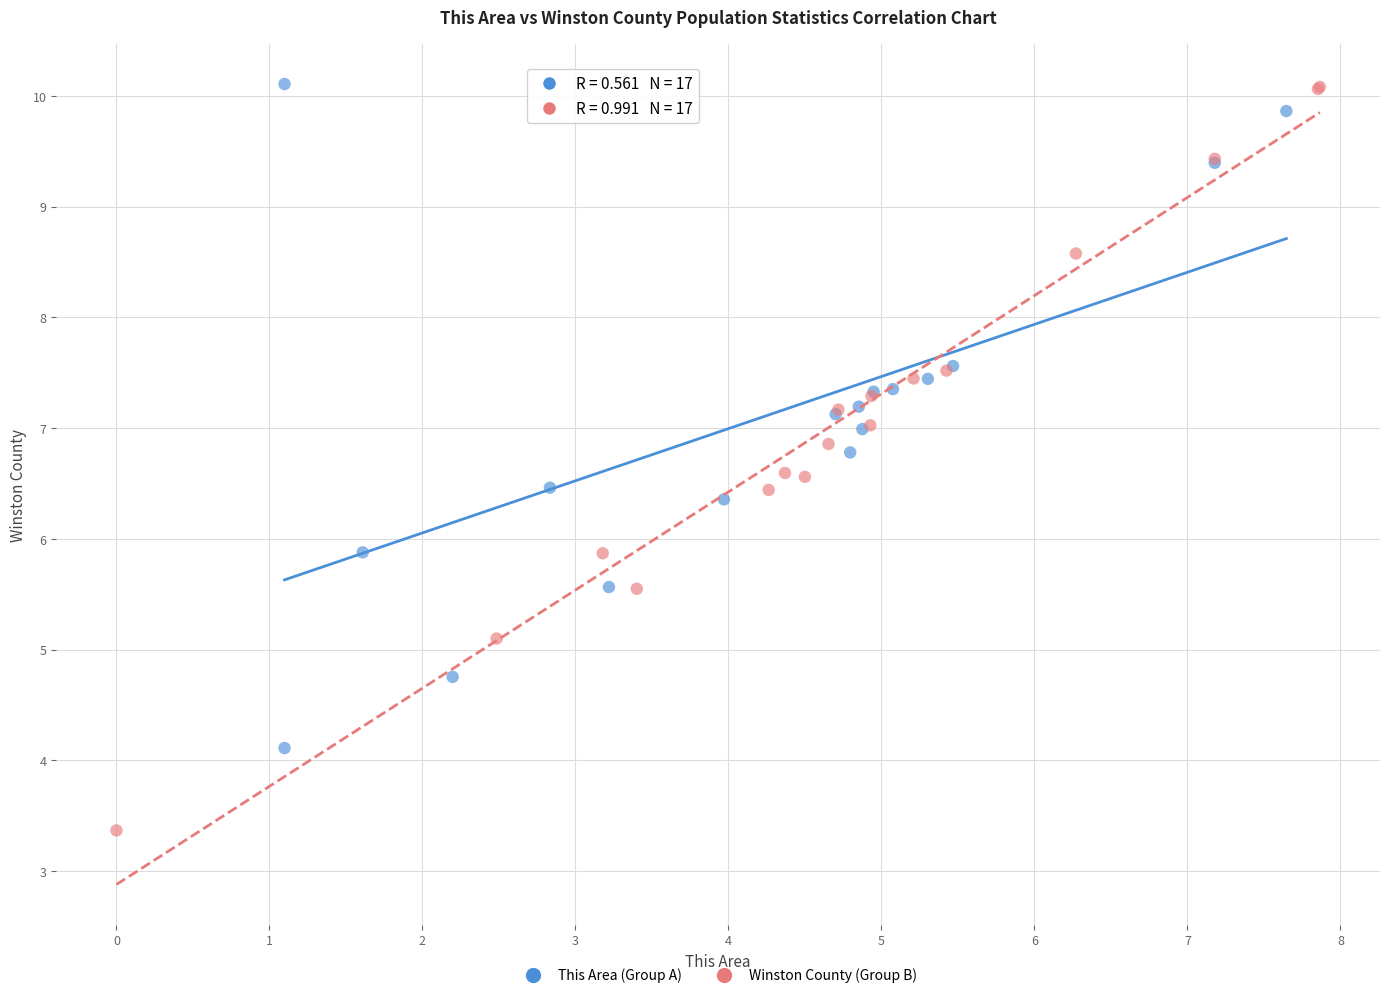

Which series has the widest spread of Y values?

Winston County (Group B)